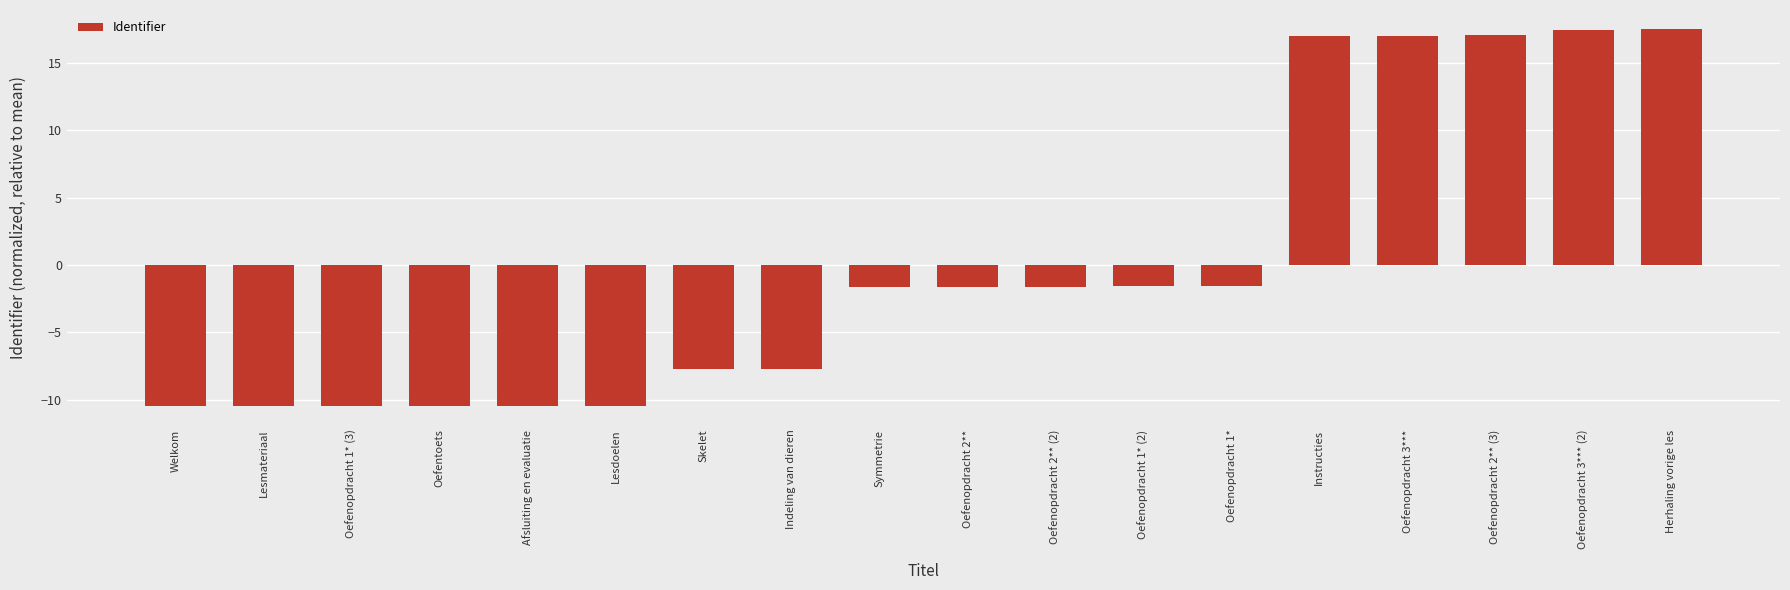

What position from the left is Oefenopdracht 3***?

15